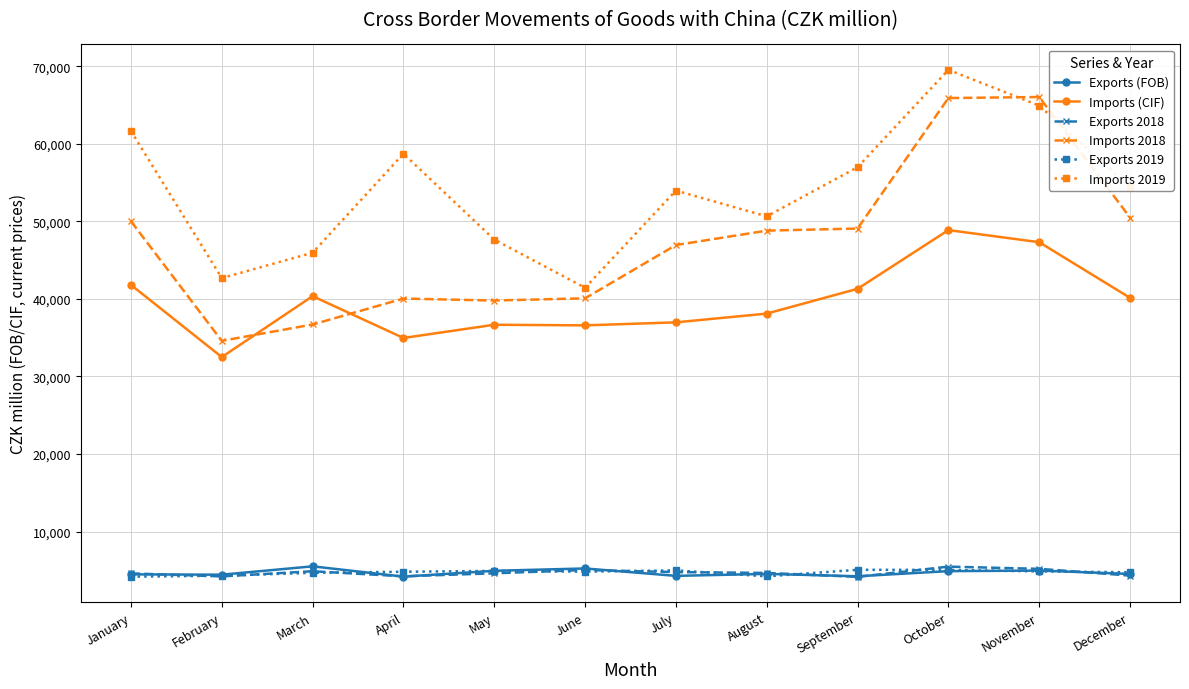

What is the difference between the second highest and second lowest values in the Exports (FOB) series?

1006